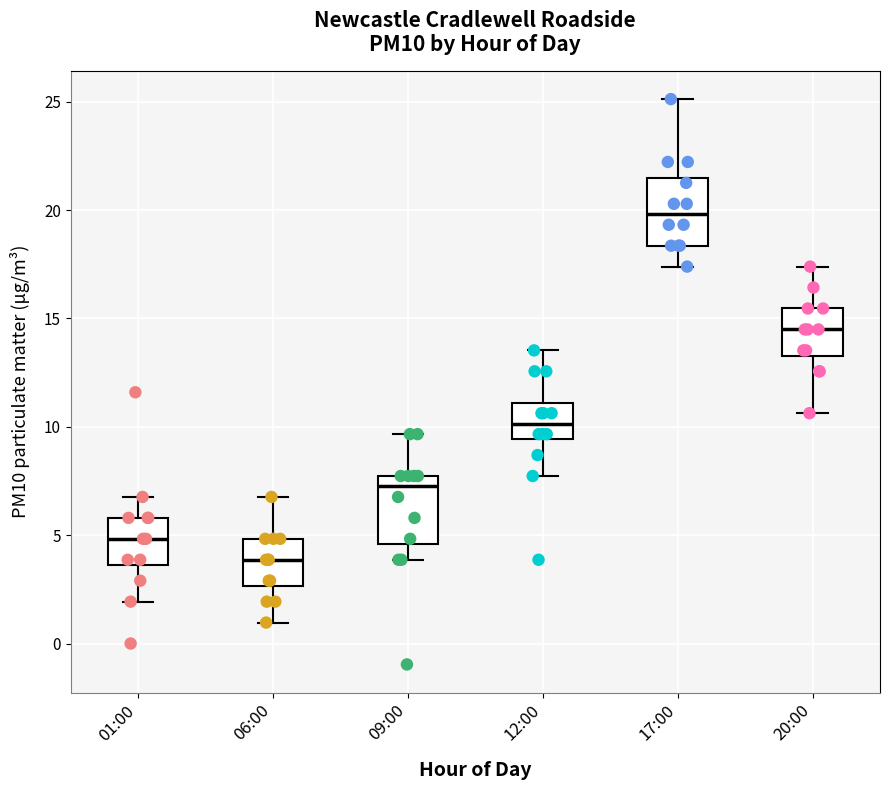

Where does the median line of the box for 01:00 sit on the y-axis? The values are not printed on the chart, so give them approximately, as read against the axis.

5.0